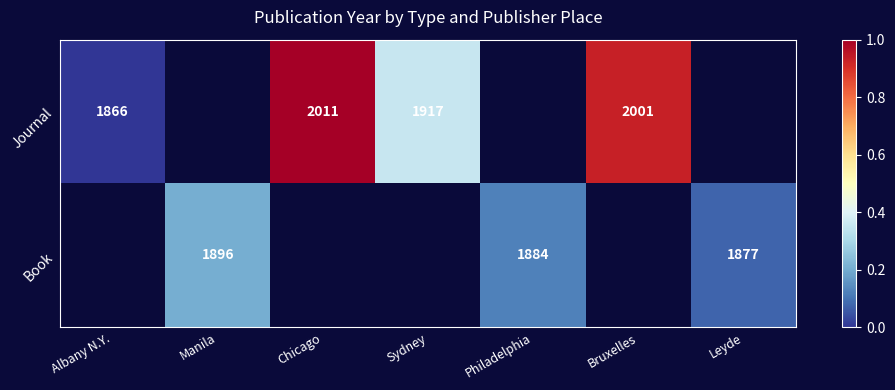

Is it true that Book equals 2564 at Leyde?

False